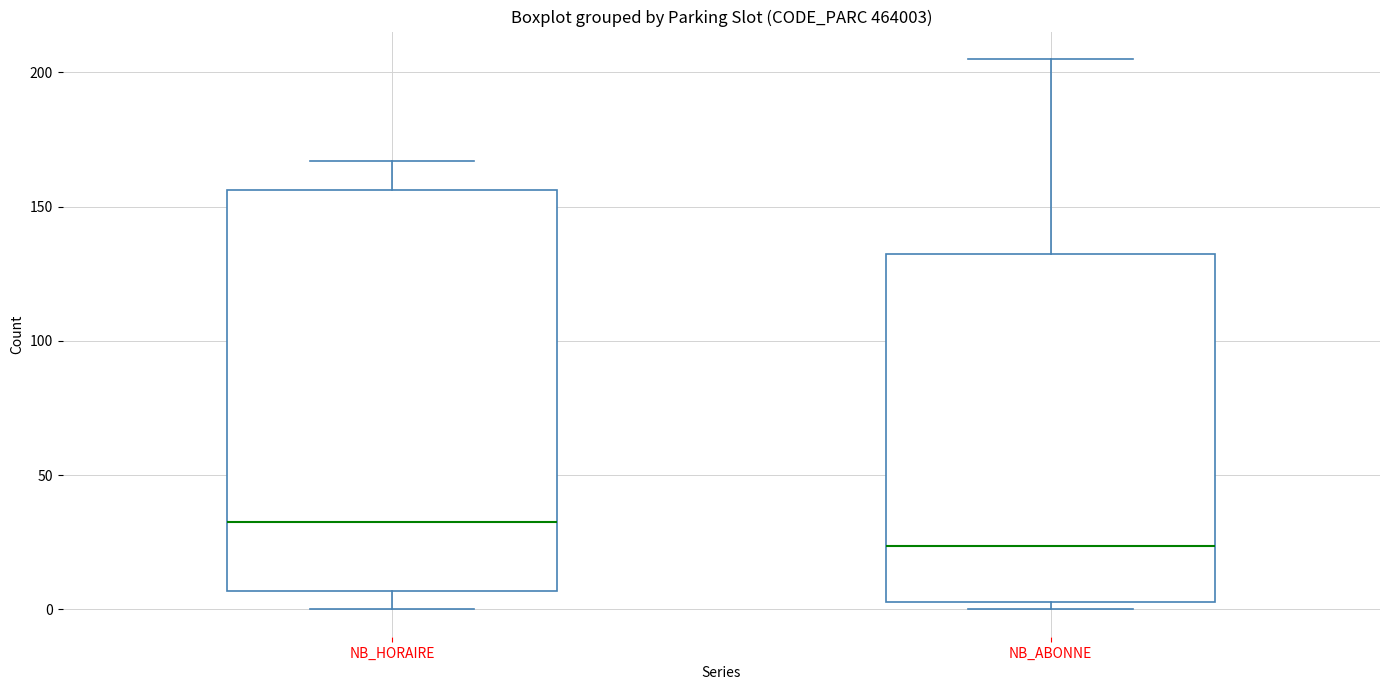

Reading left to right, transcribe this box plot: for each box, give where its median line is, the range the box spans, and where its two whiskers end, as read against the y-axis. The values are not printed on the chart, so give them approximately, as read against the axis.

NB_HORAIRE: median 35, box 5 to 155, whiskers 0 to 165
NB_ABONNE: median 25, box 5 to 135, whiskers 0 to 205